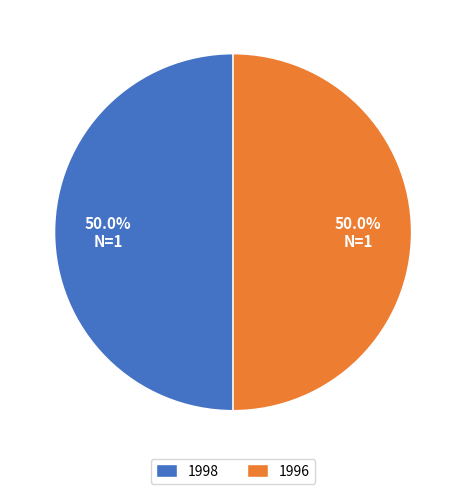

Do 1996 and 1998 together represent more than half of the pie?

Yes